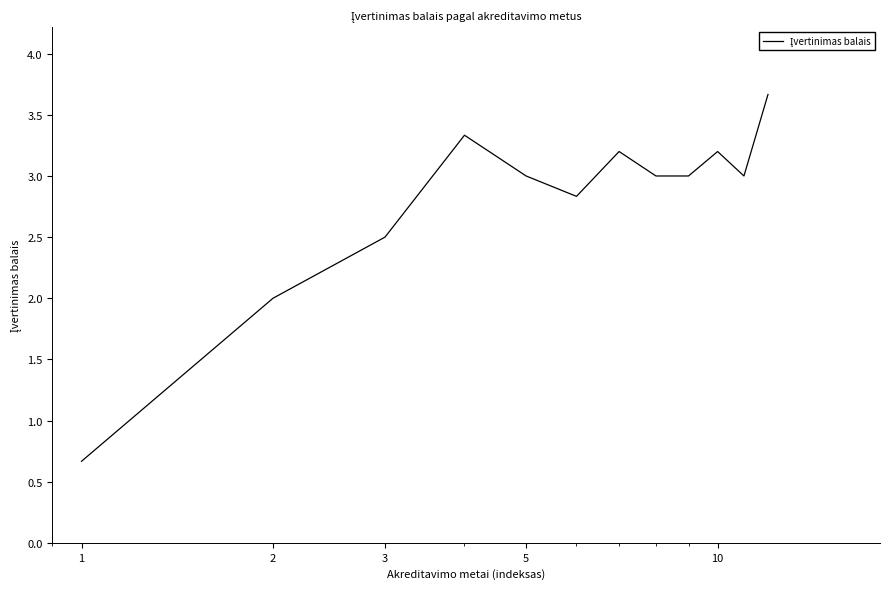

What is the maximum value shown in the chart?

3.7